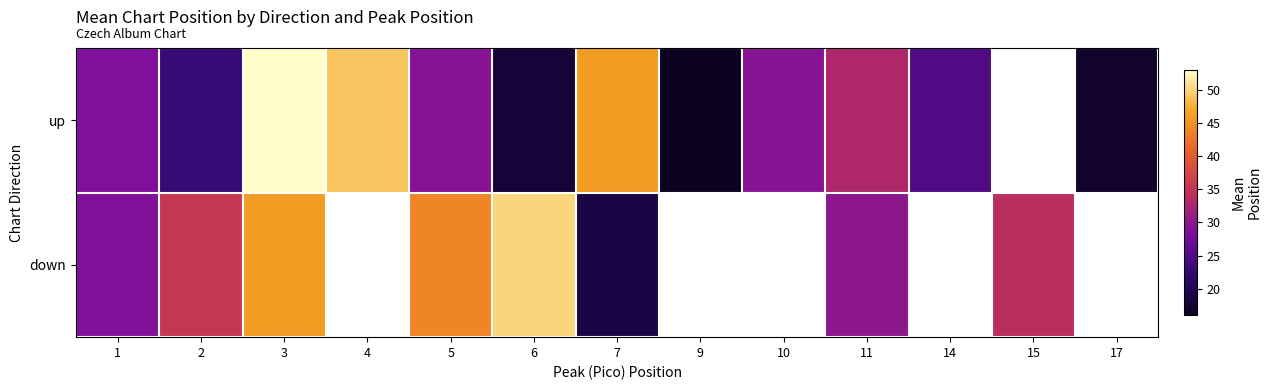

How many positive values does the down series have?

8